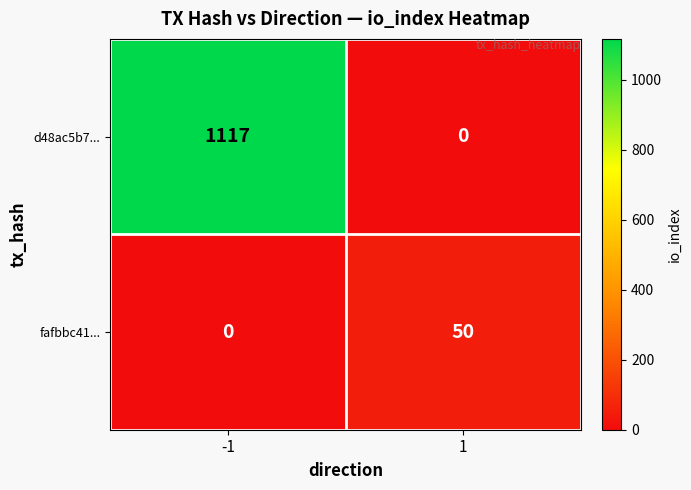

What is the spread (max minus min) of values at 1?

50